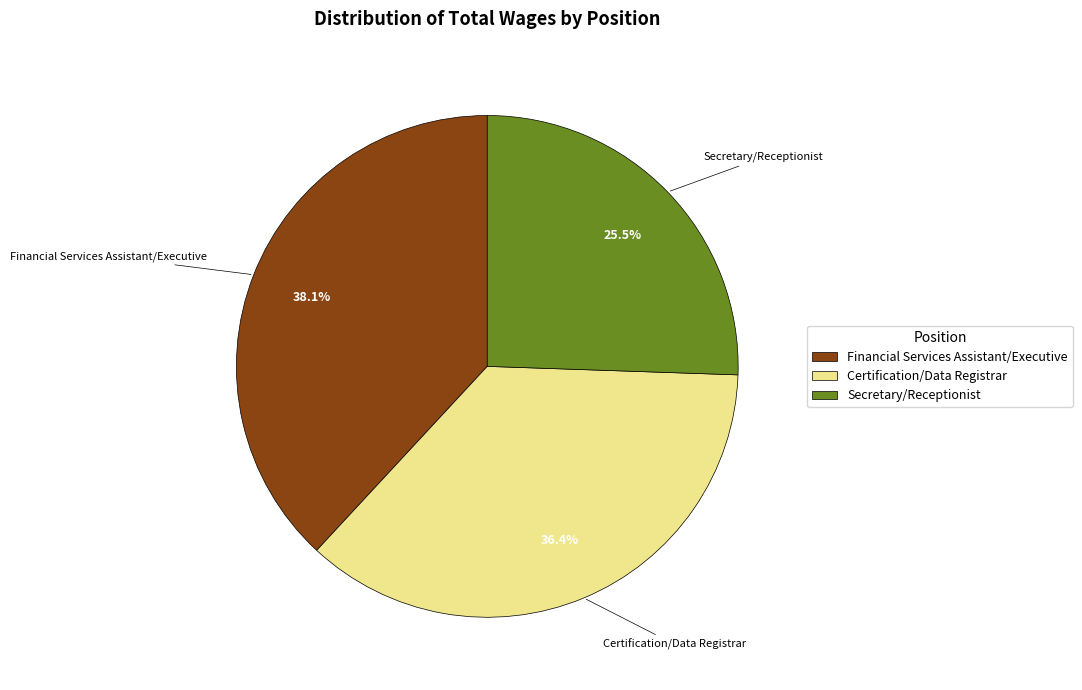

To the nearest percent, what is the combined percentage of Secretary/Receptionist and Certification/Data Registrar?

62%